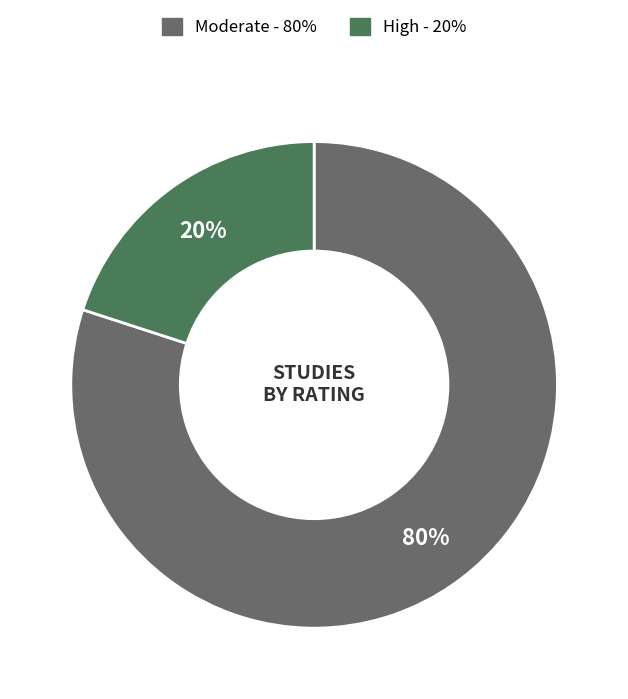

Is there a majority slice in this chart?

Yes